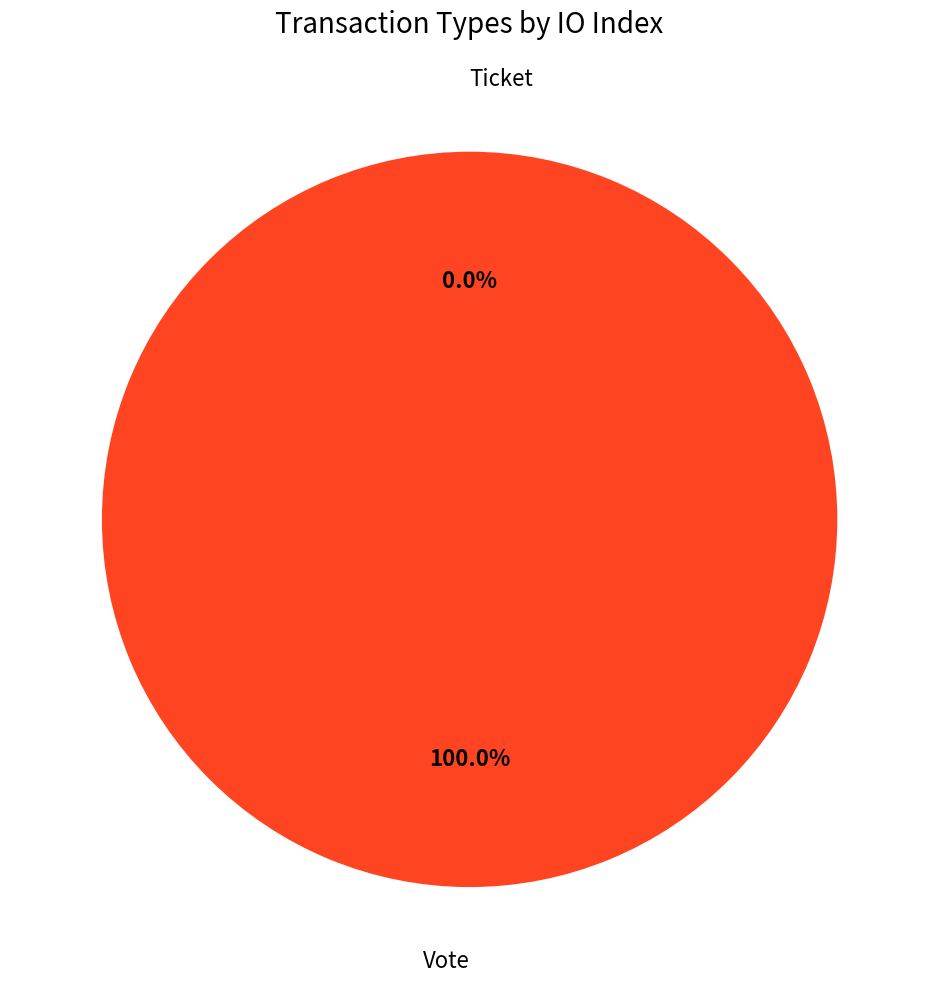

Rank the categories by value from highest to lowest.

Vote, Ticket